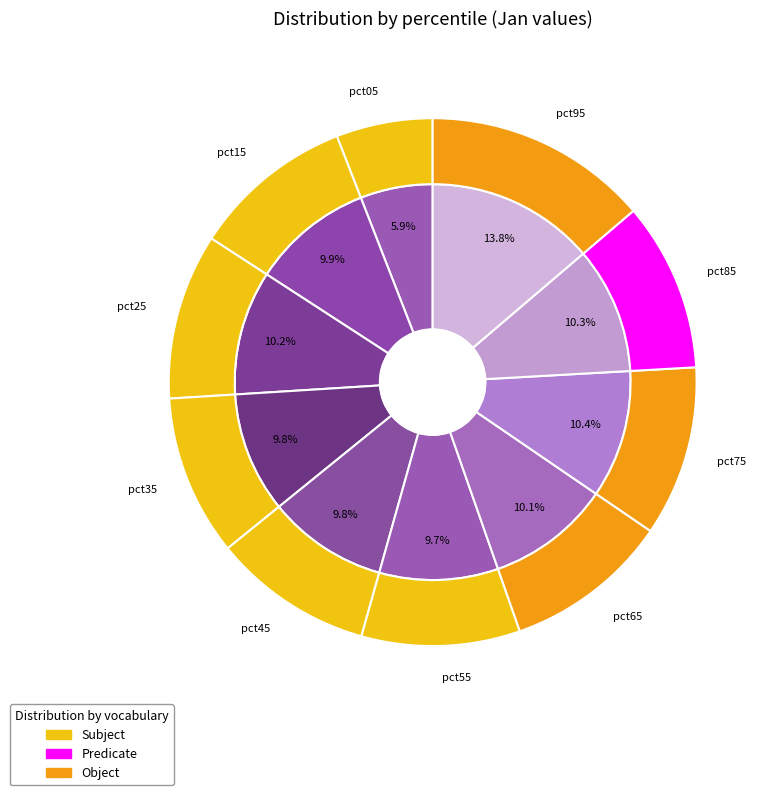

Is there any slice that represents more than half of the pie?

No